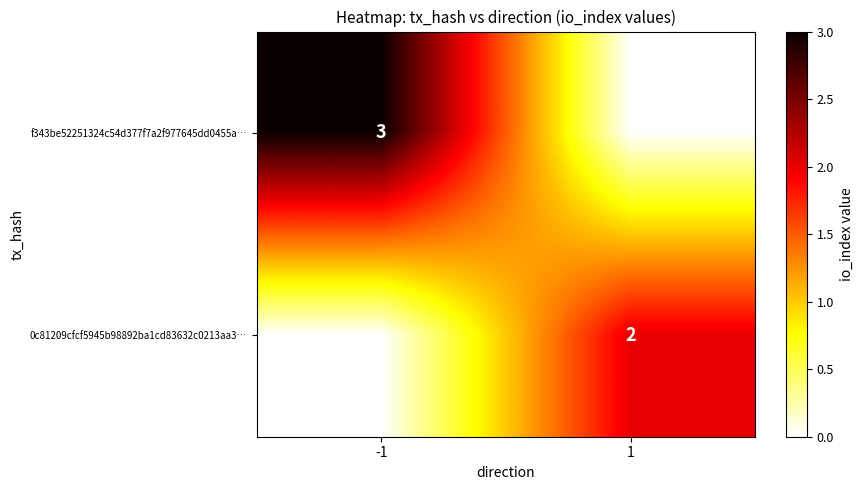

Is it true that 0c81209cfcf5945b98892ba1cd83632c0213aa3… equals 1 at 1?

False